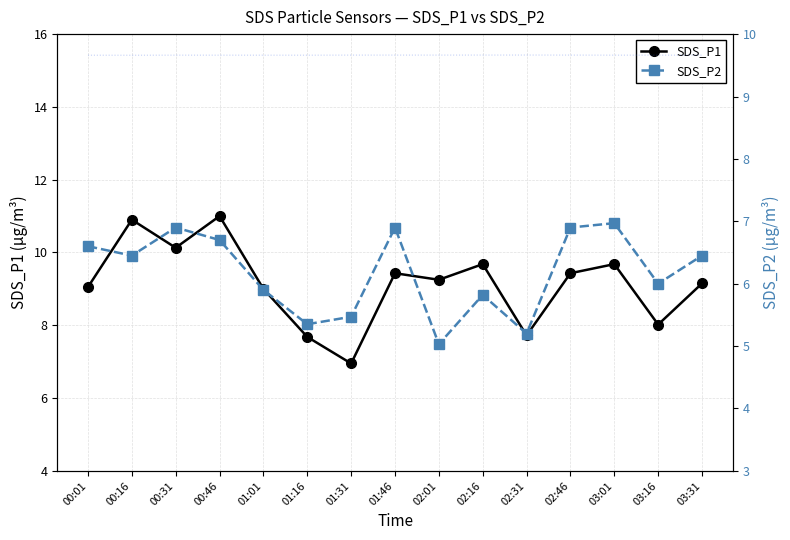

In SDS_P1, how many points are higher than both neighbors (excluding endpoints)?

5